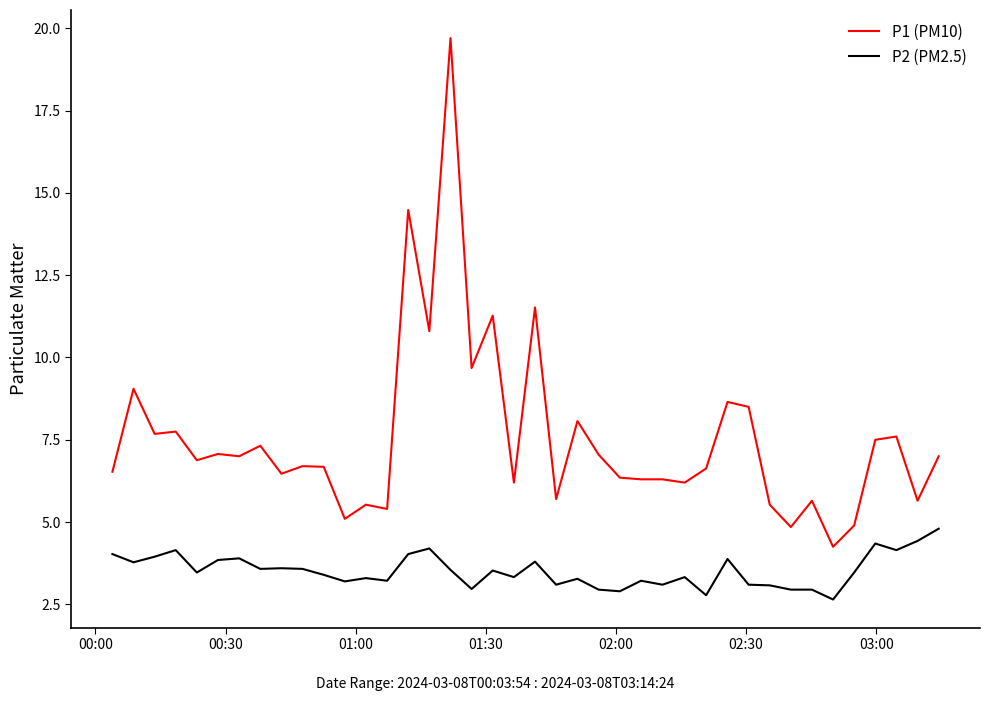

True or false: P1 (PM10) and P2 (PM2.5) intersect in this chart.

False